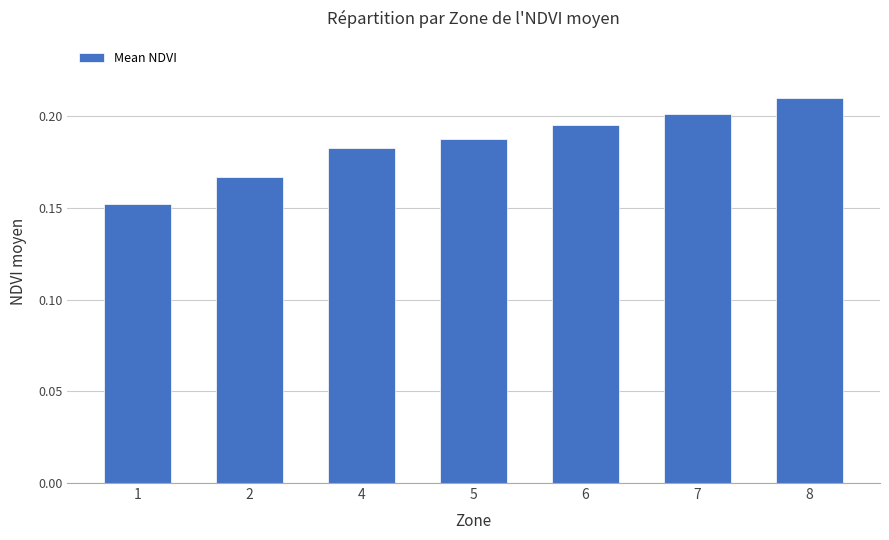

Which has a higher value, 5 or 2?

5